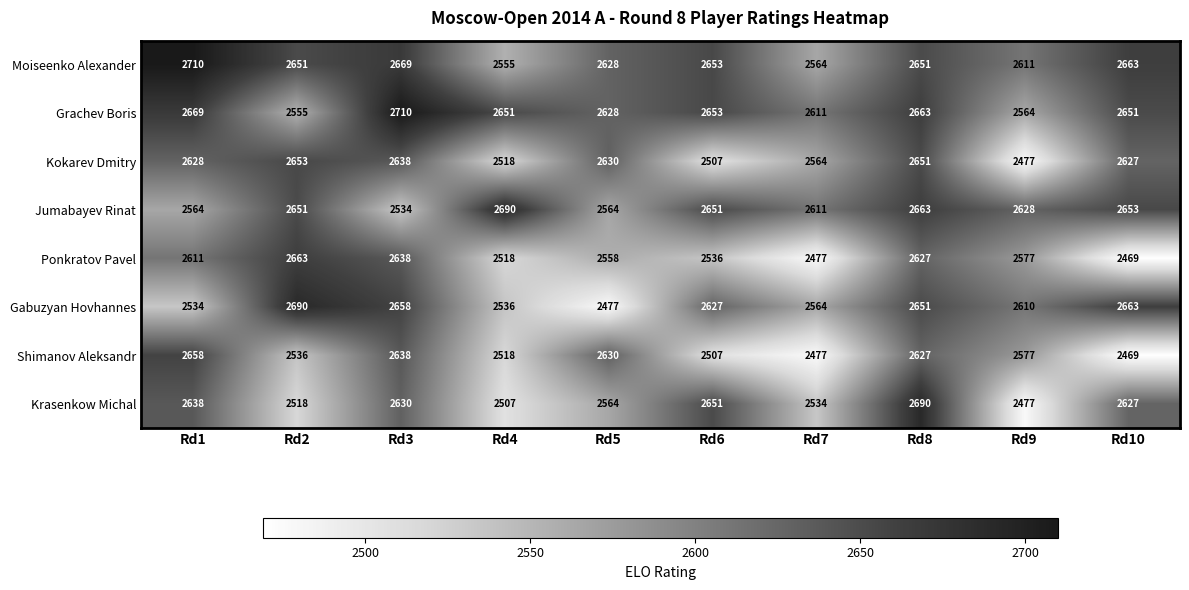

Which series changed the most between Rd3 and Rd8?

Jumabayev Rinat